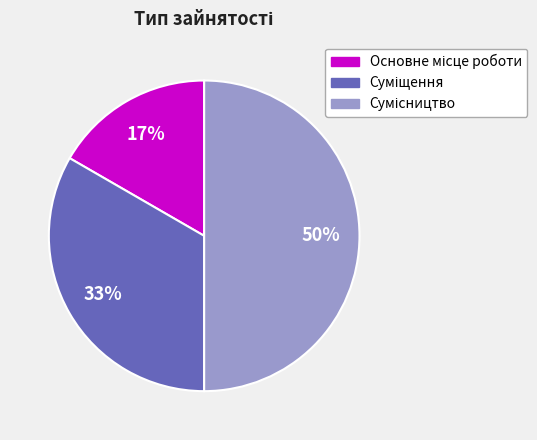

To the nearest percent, what is the difference between the largest and smallest slice percentages?

33%